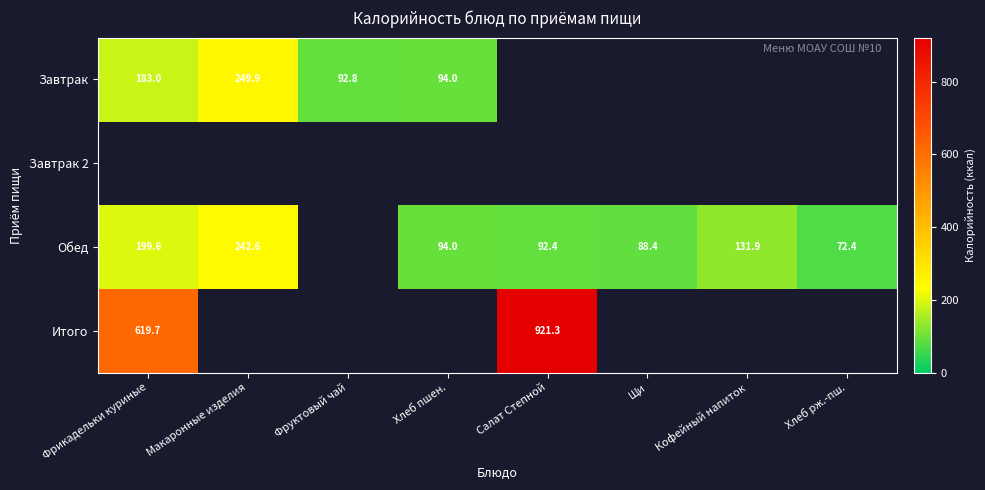

Is it true that Обед equals 92.4 at Салат Степной?

True